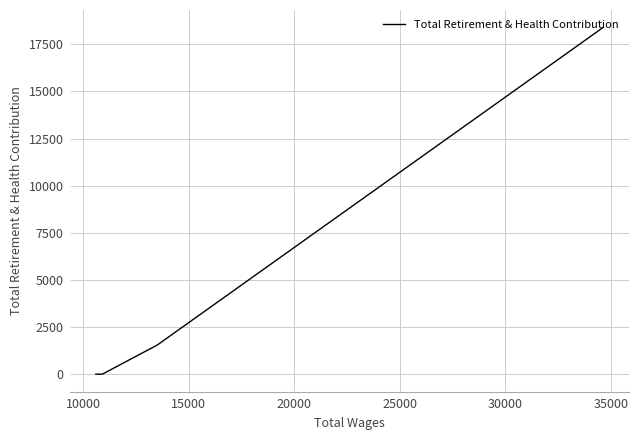

How many lines are shown in the chart?

1